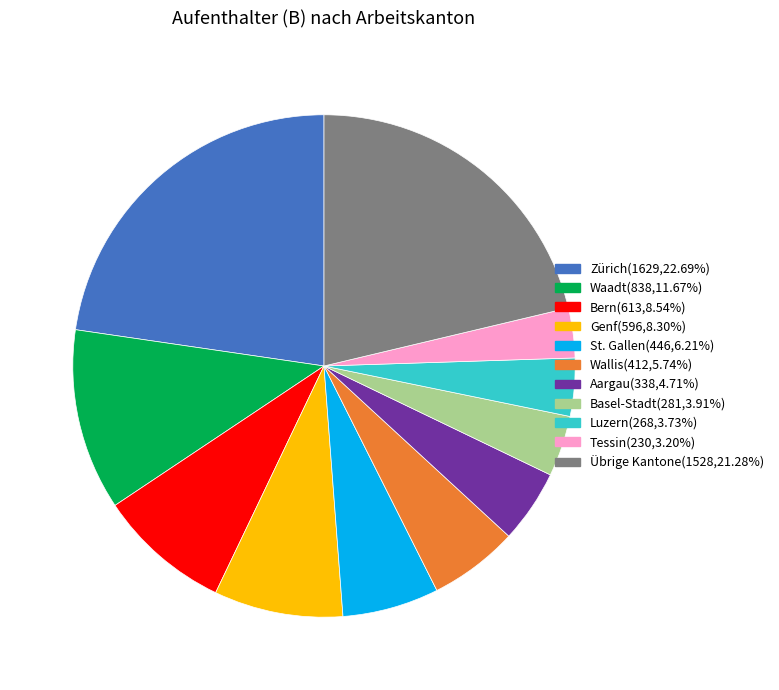

Does any single category account for the majority?

No